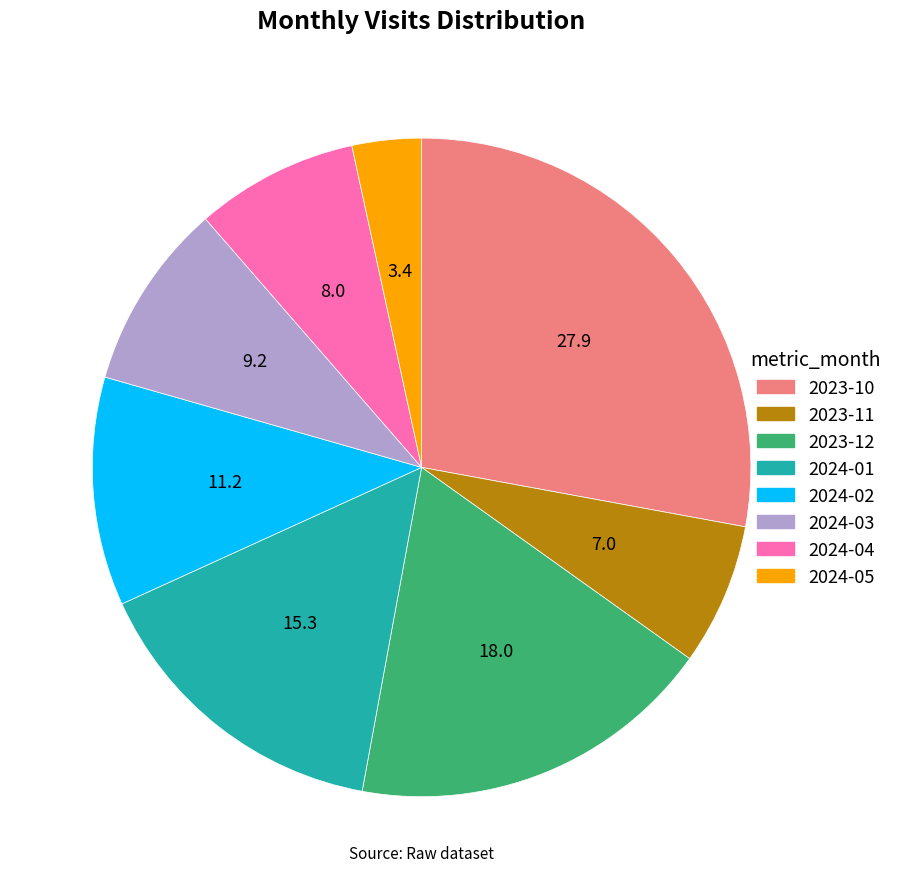

Is there any slice that represents more than half of the pie?

No